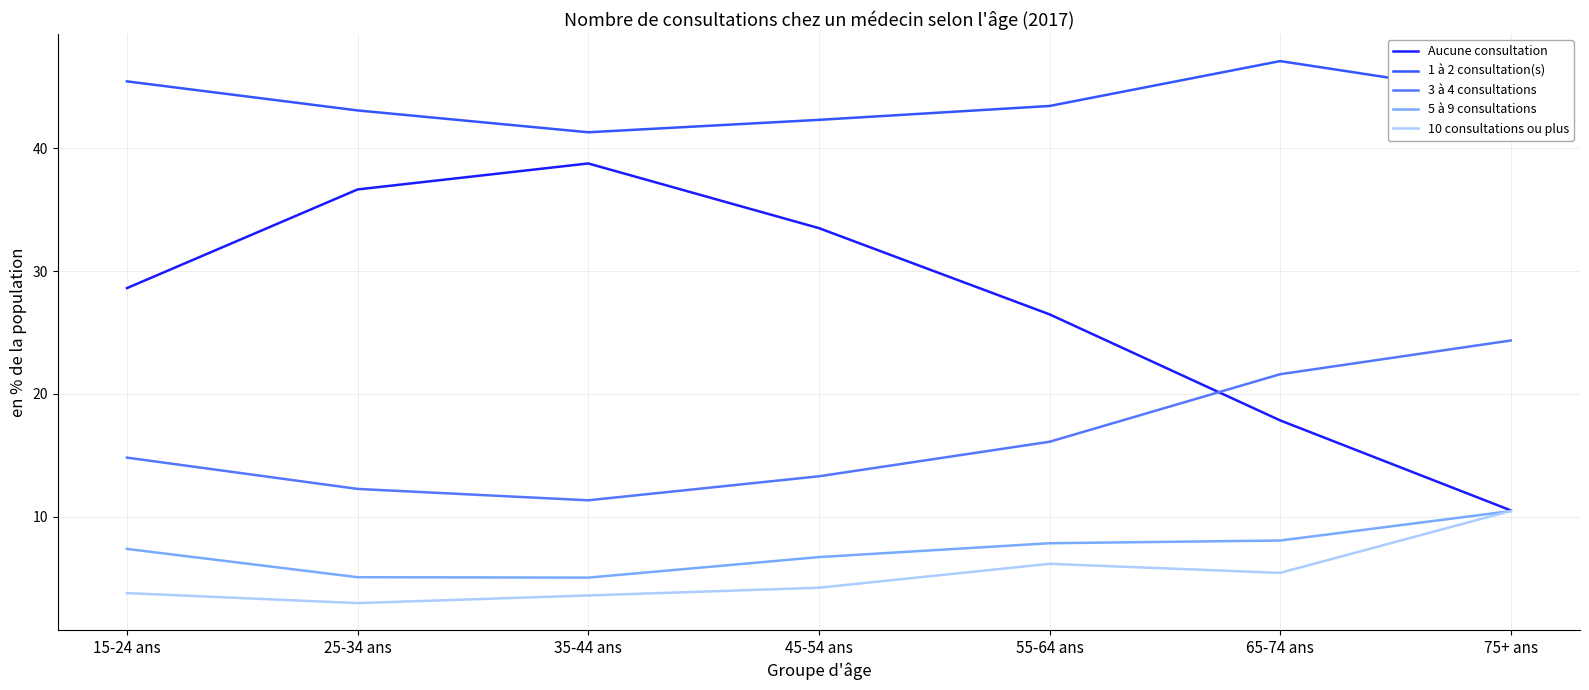

Which series has the widest spread of values?

Aucune consultation